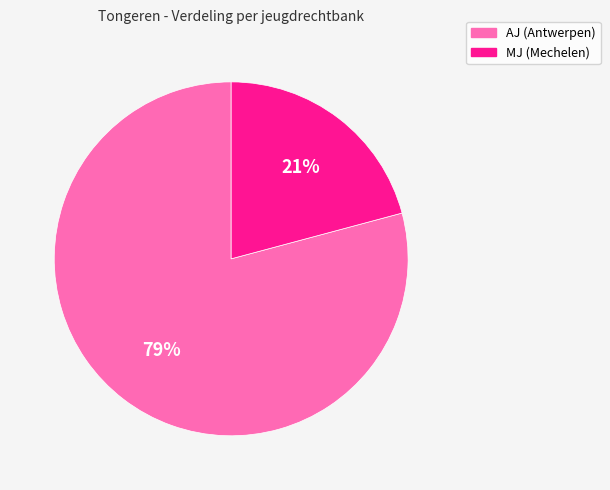

To the nearest percent, what is the difference between the largest and smallest slice percentages?

58%